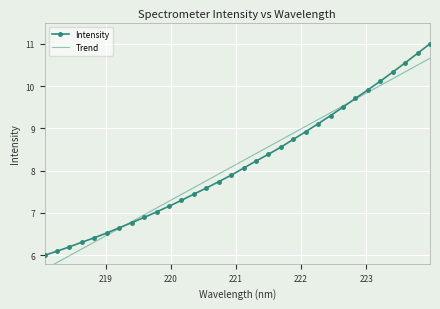

What is the smallest value displayed?

5.7